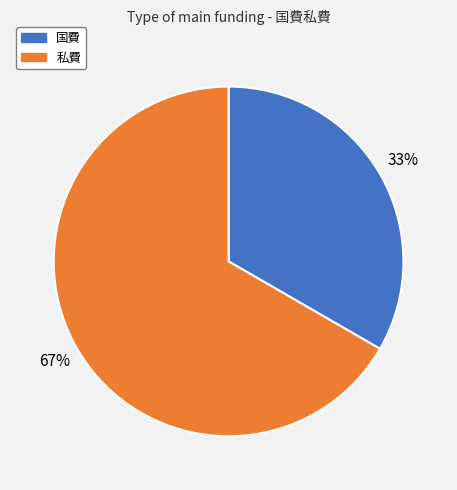

Is the sum of 国費 and 私費 greater than half?

Yes